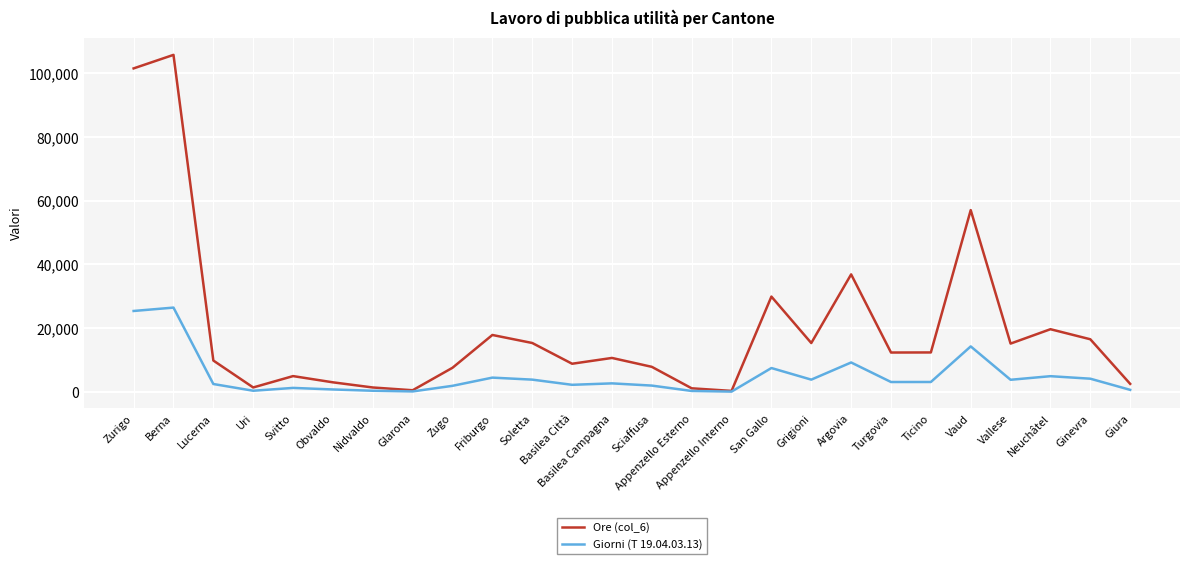

Which series has the widest spread of values?

Ore (col_6)